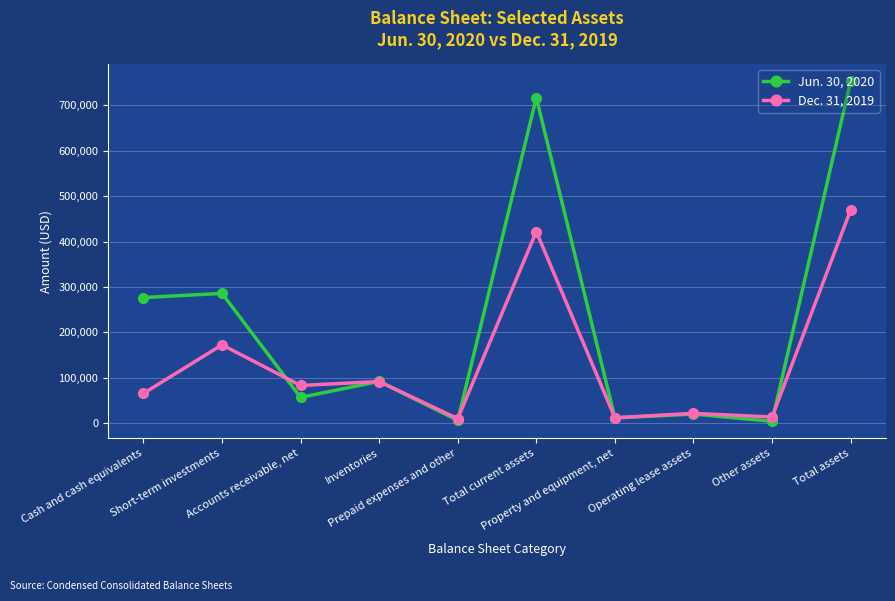

True or false: Dec. 31, 2019 has a value of 11766 at Property and equipment, net.

True